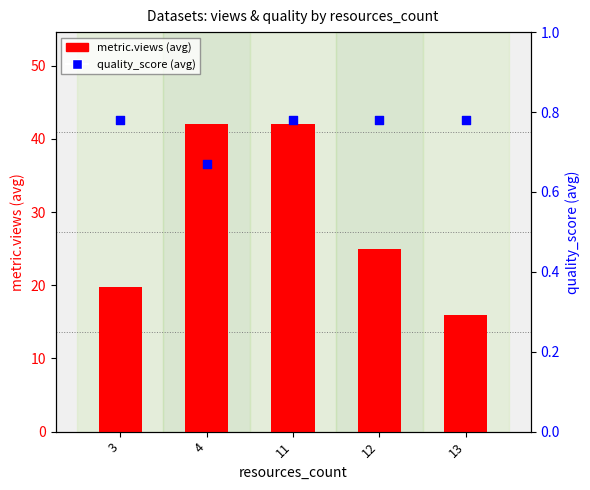

At which category is the sum across all series the highest?

11